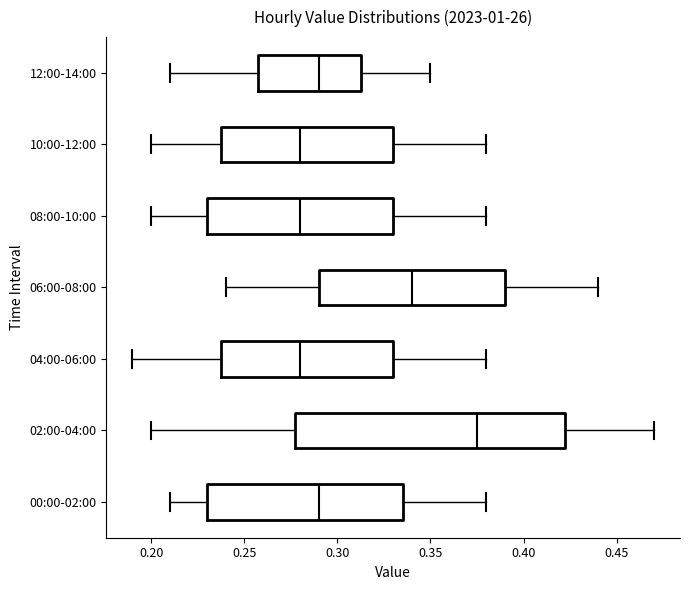

Where does the median line of the box for 06:00-08:00 sit on the x-axis? The values are not printed on the chart, so give them approximately, as read against the axis.

0.340